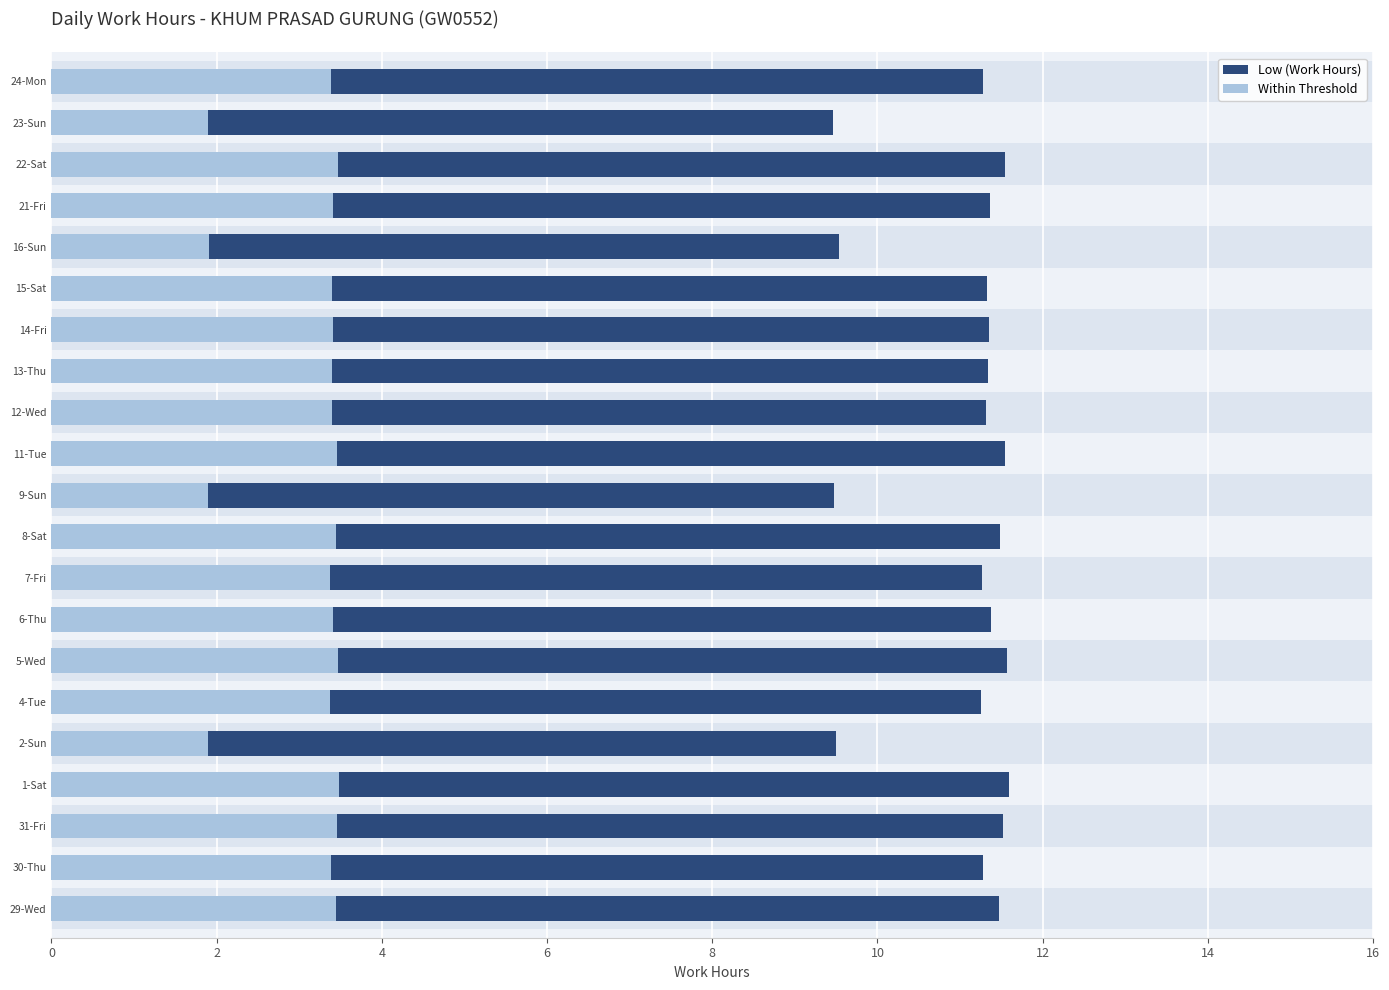

What is the sum of all Within Threshold values?

65.8